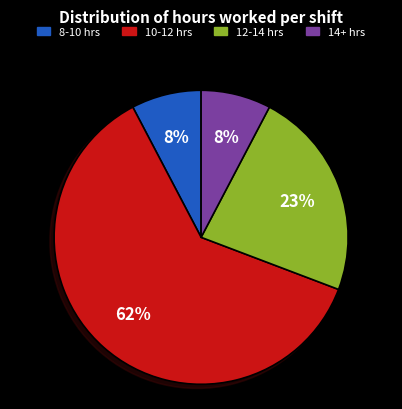

To the nearest percent, what is the average slice percentage?

25%